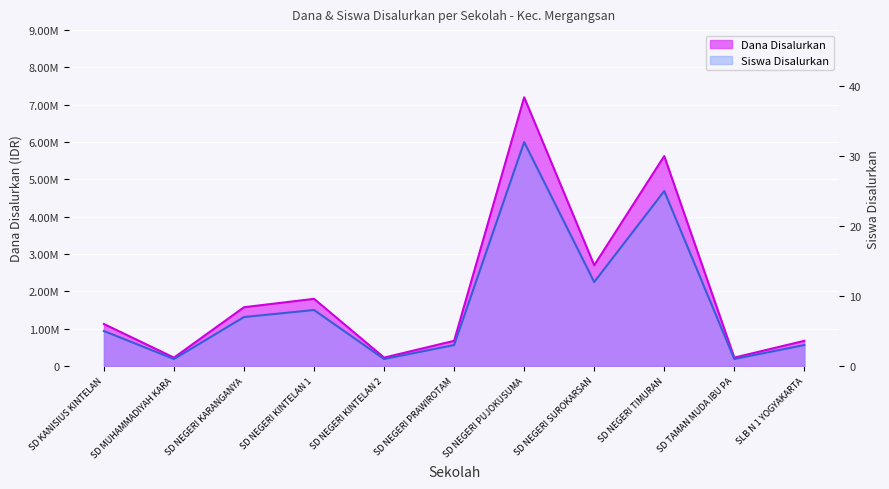

Rank the categories by Dana Disalurkan value from lowest to highest.

SD MUHAMMADIYAH KARA, SD NEGERI KINTELAN 2, SD TAMAN MUDA IBU PA, SD NEGERI PRAWIROTAM, SLB N 1 YOGYAKARTA, SD KANISIUS KINTELAN, SD NEGERI KARANGANYA, SD NEGERI KINTELAN 1, SD NEGERI SUROKARSAN, SD NEGERI TIMURAN, SD NEGERI PUJOKUSUMA